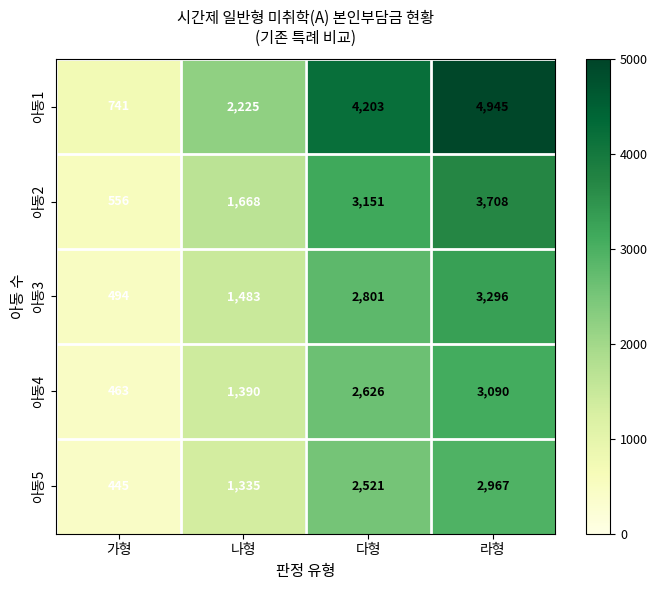

Which series has the widest spread of values?

아동1